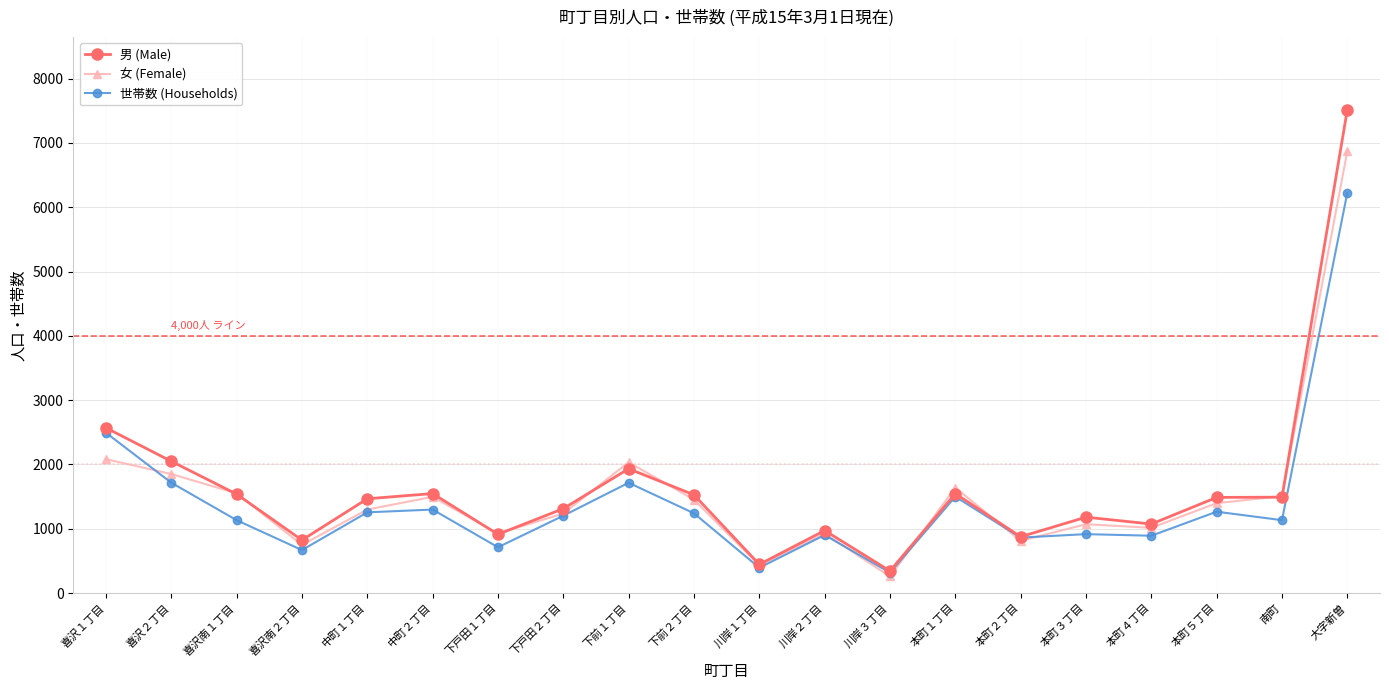

True or false: 世帯数 (Households) has more than 0 points higher than both neighbors.

True